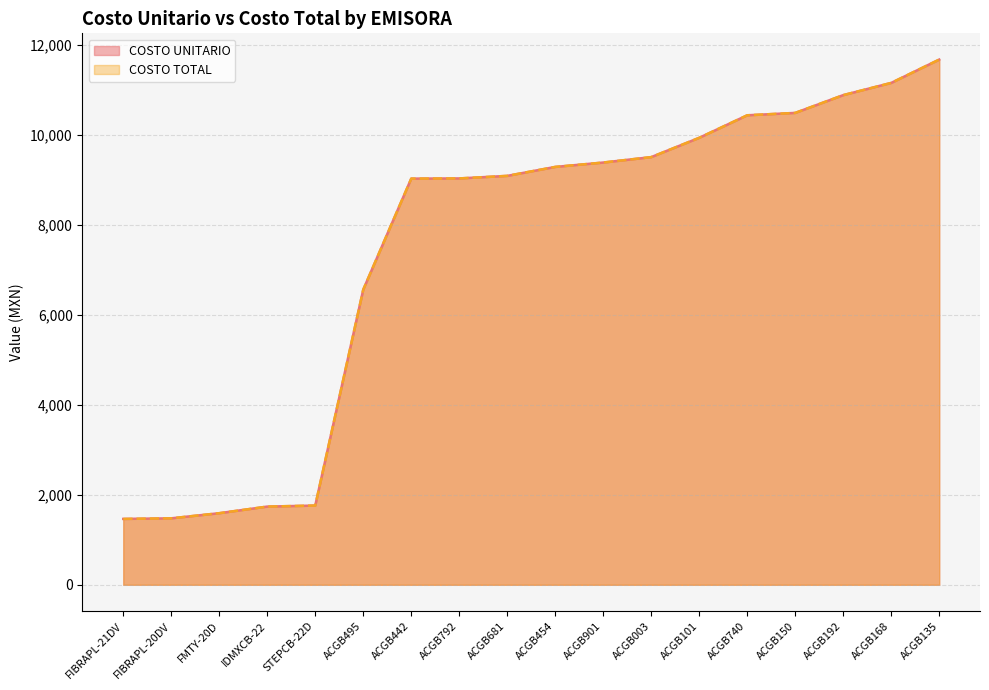

List the series in order of their peak value, highest first.

COSTO UNITARIO, COSTO TOTAL